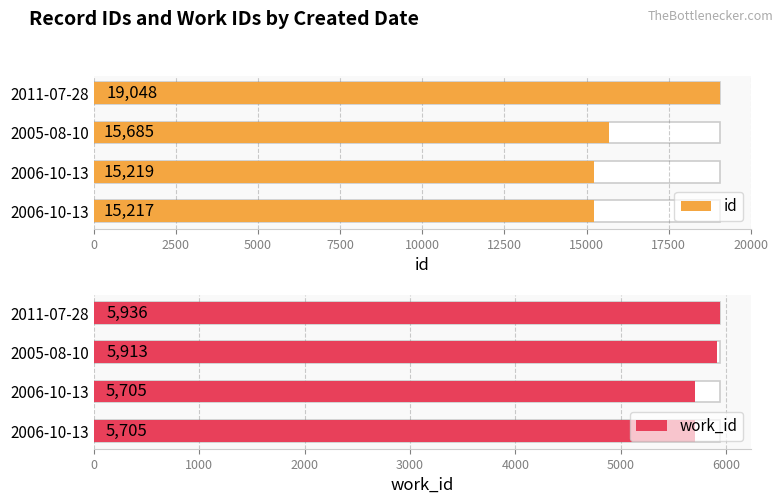

Is it true that work_id equals 5705 at 2006-10-13?

True